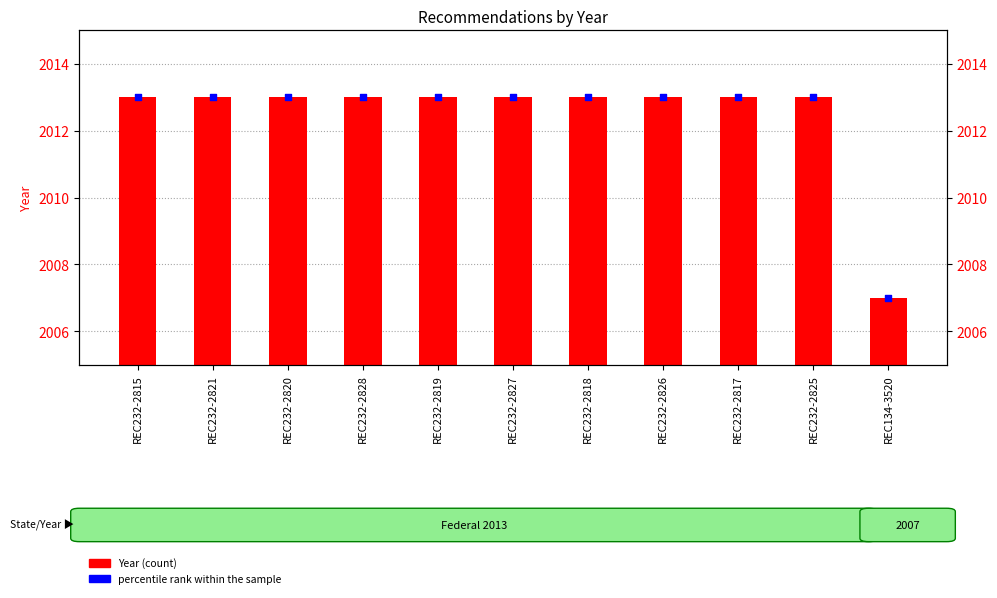

Which series contains the lowest Y value?

Year